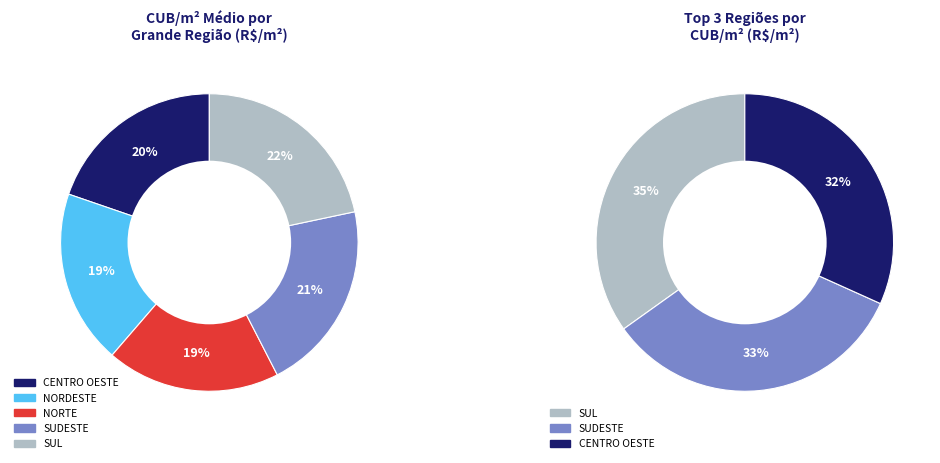

Which slice is the smallest?

NORTE